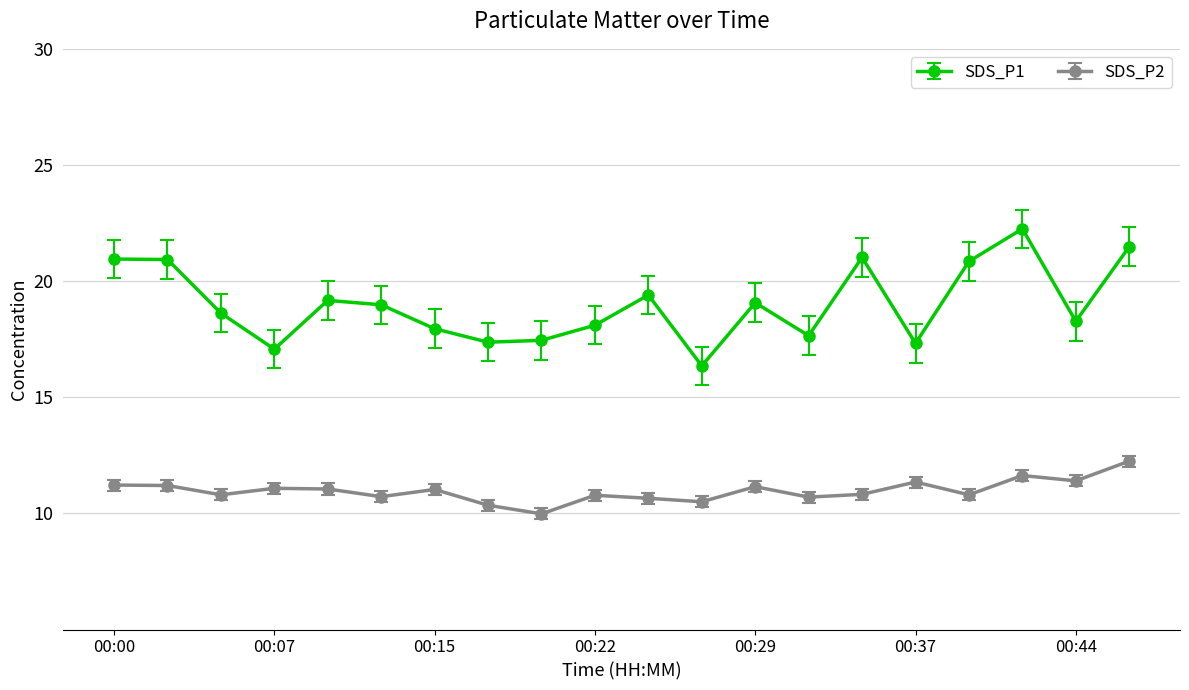

At how many categories does at least one series exceed 12?

20